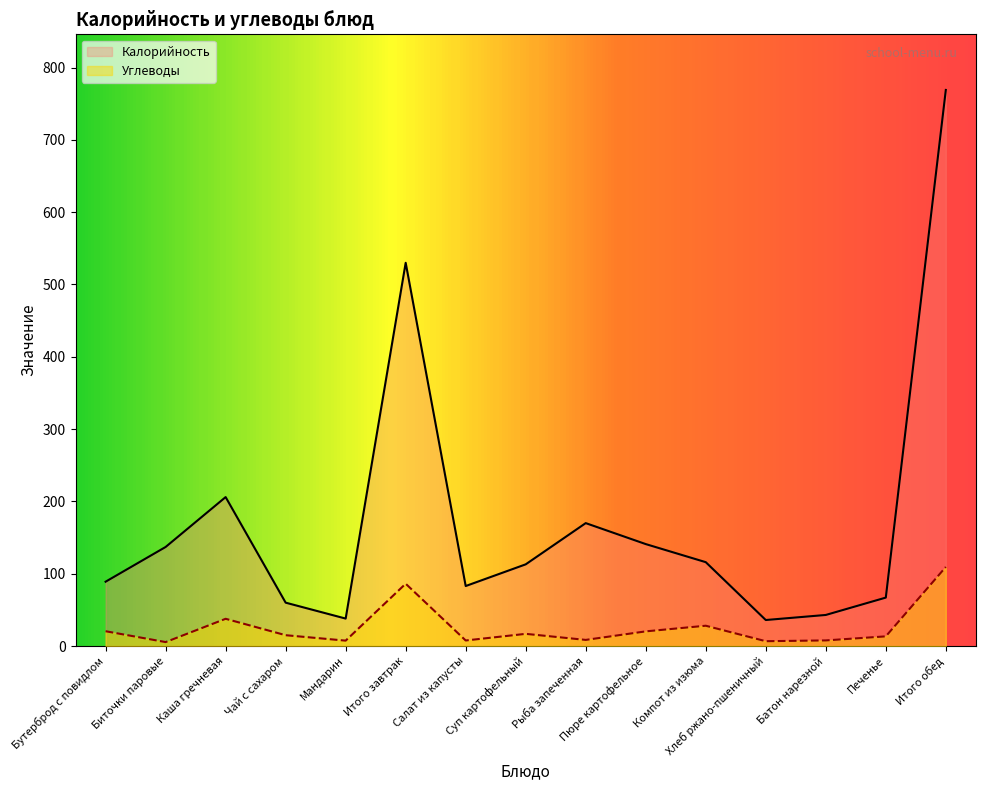

At which category is the sum across all series the highest?

Итого обед